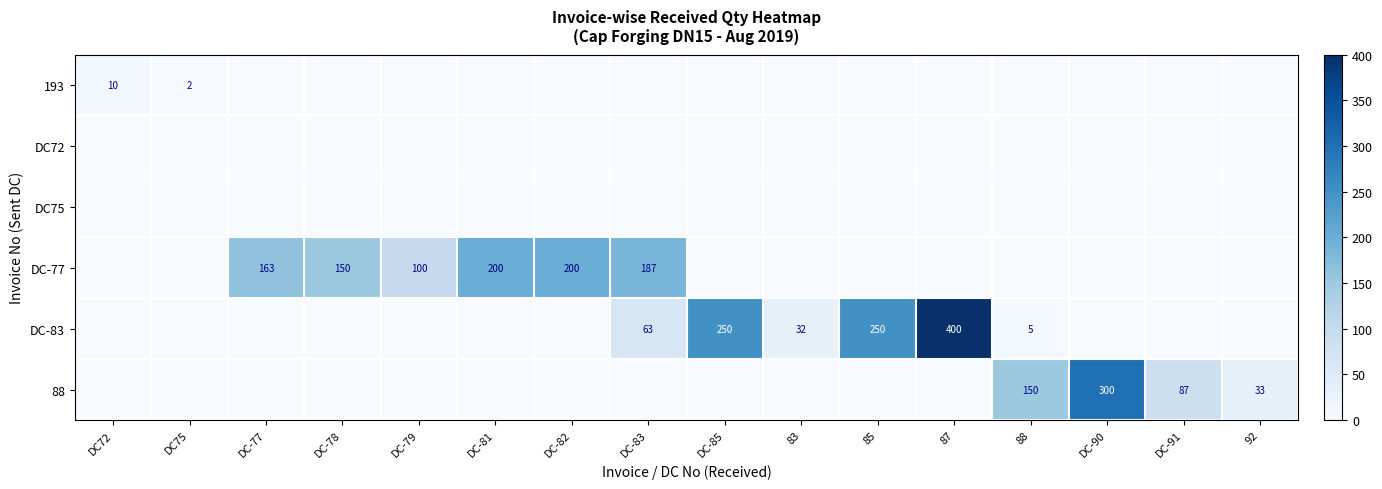

Which category has the highest value across all series?

87